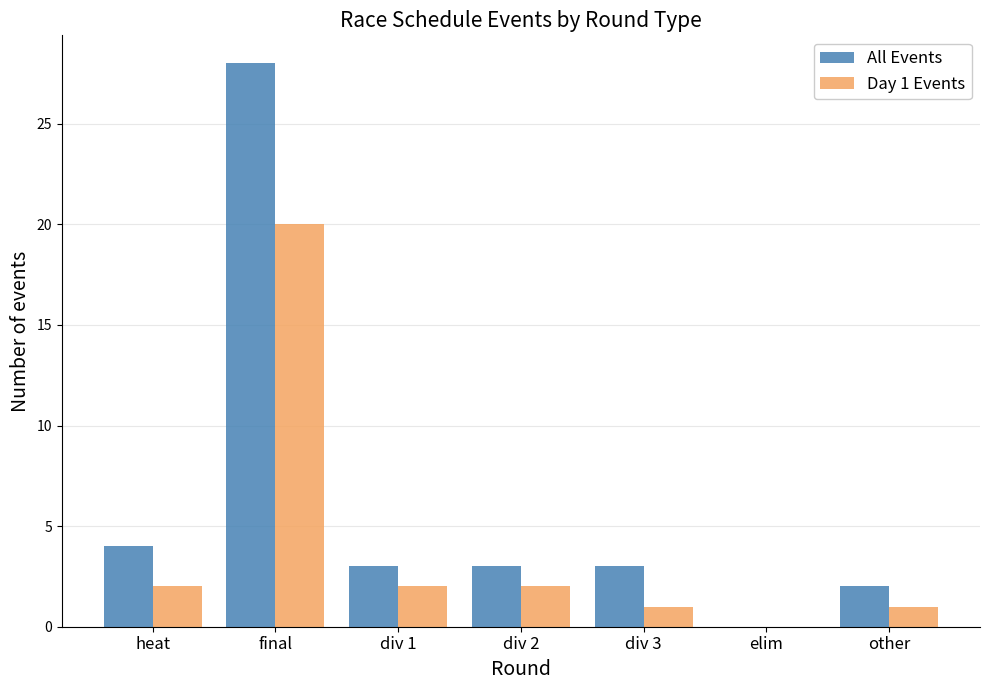

Reading left to right, transcribe all the data shown in this chart.

All Events: heat=4	final=28	div 1=3	div 2=3	div 3=3	elim=0	other=2
Day 1 Events: heat=2	final=20	div 1=2	div 2=2	div 3=1	elim=0	other=1